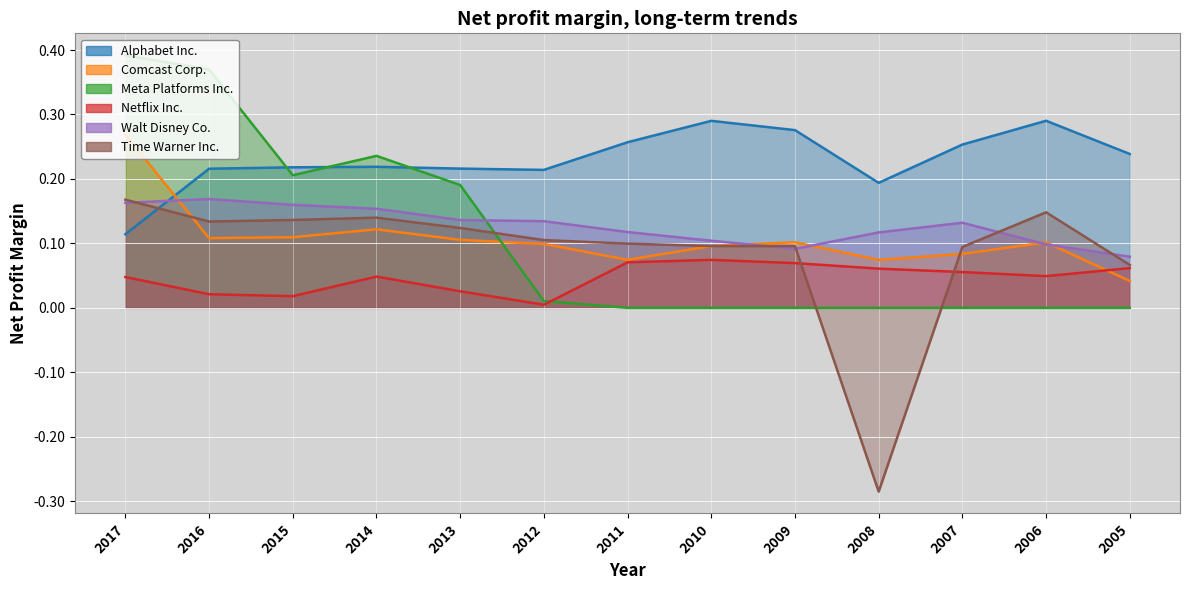

How many lines are shown in the chart?

6